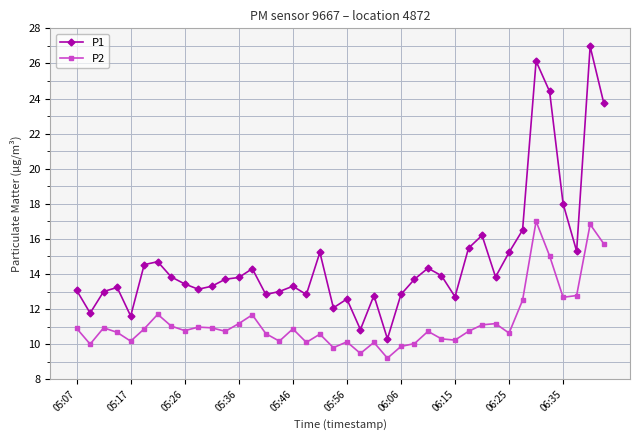

Which series has the largest total across all categories?

P1